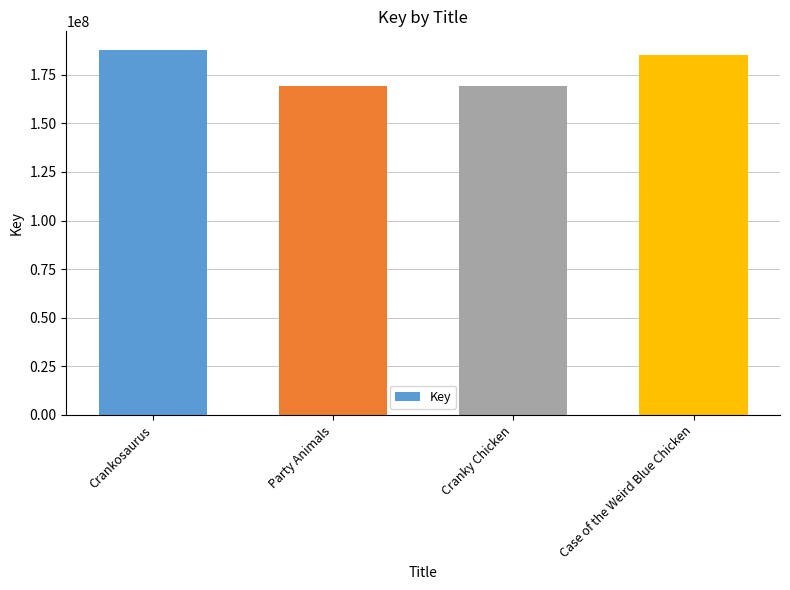

Are the bars horizontal?

No